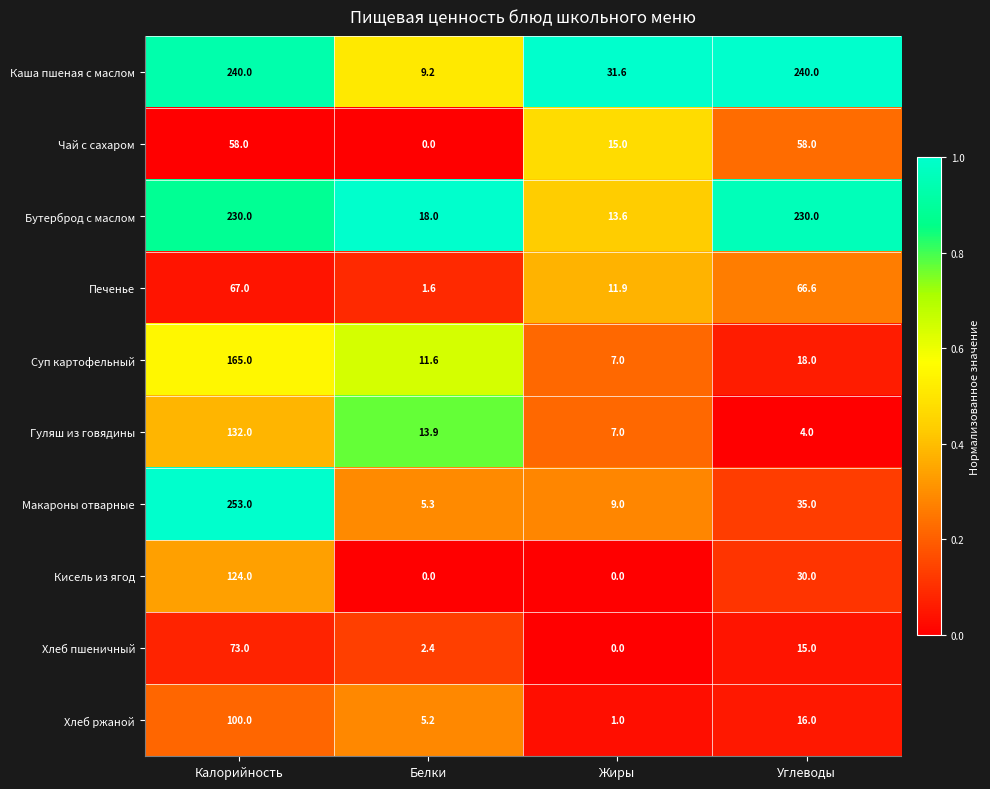

How many categories are shown in the chart?

4